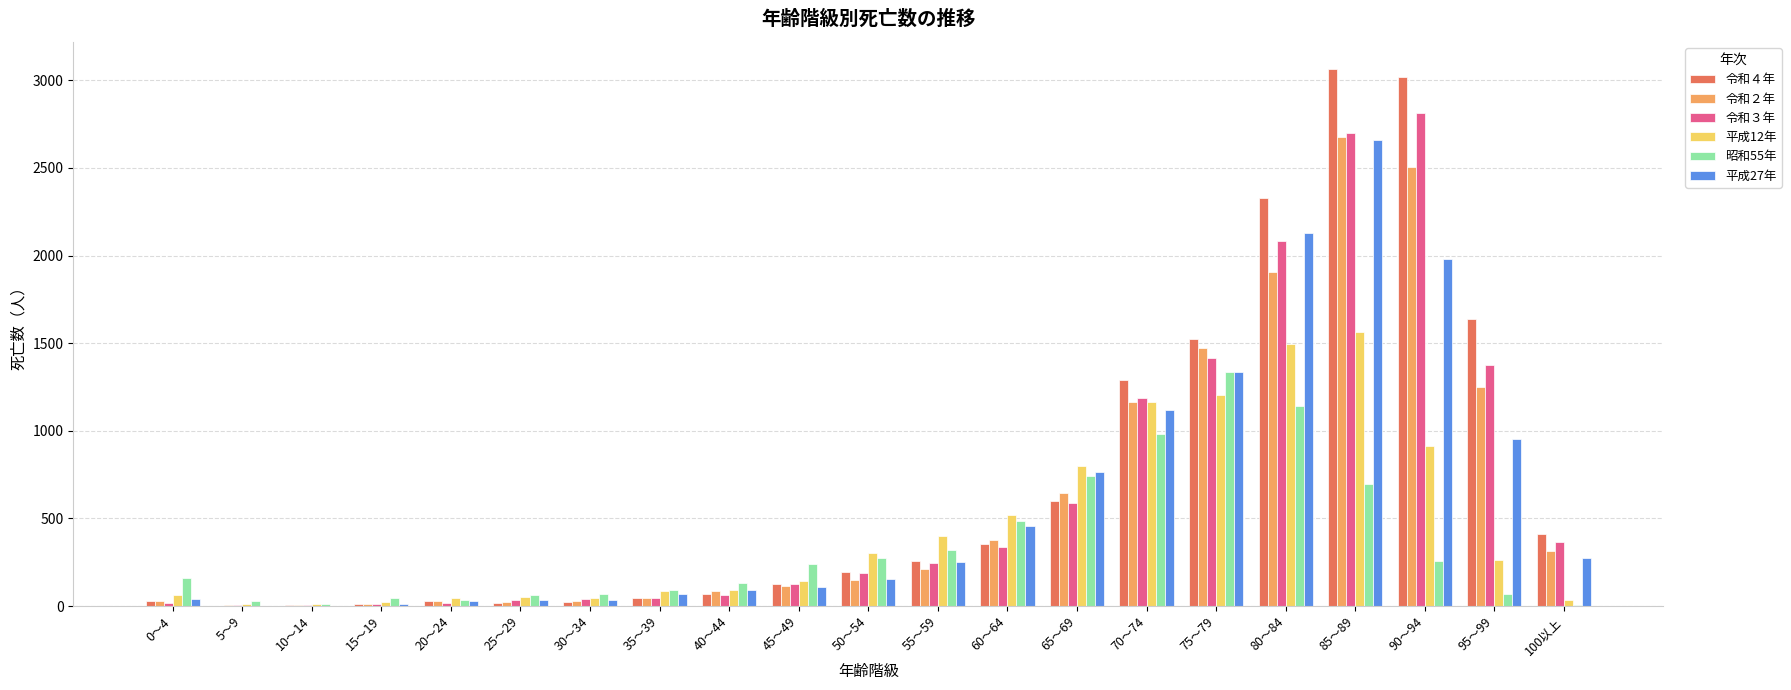

At which category is the sum across all series the highest?

85～89